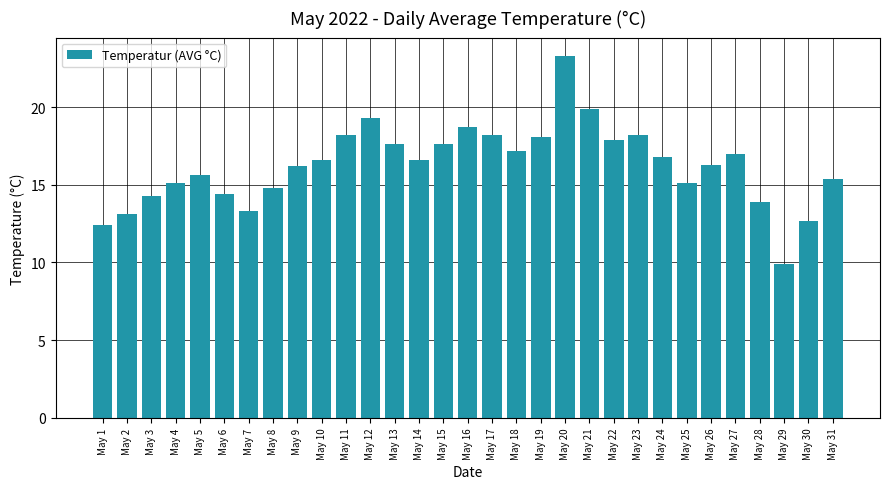

What is the difference between the second highest and second lowest values?

7.5